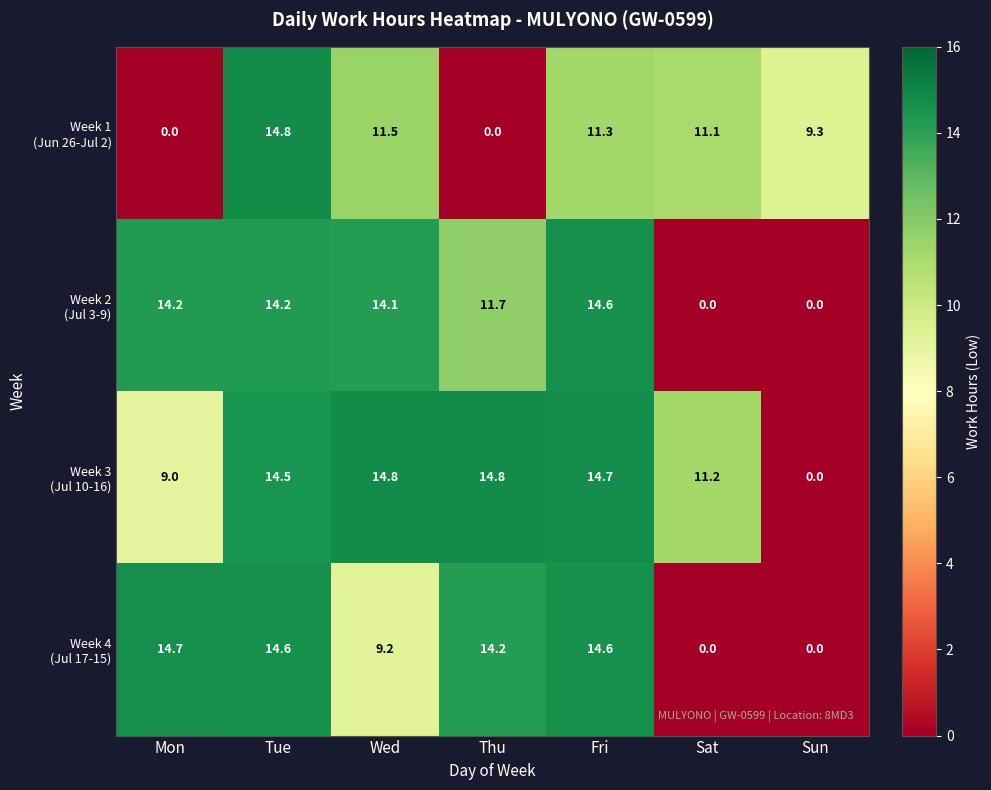

What is the spread (max minus min) of values at Thu?

14.8